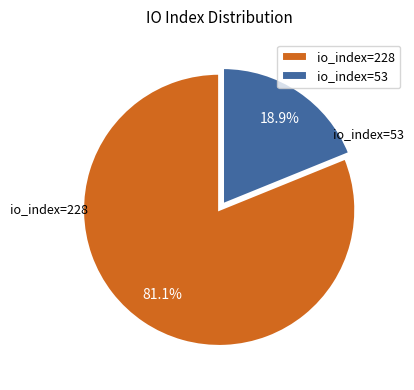

What portion of the pie excludes io_index=228?

18.9%